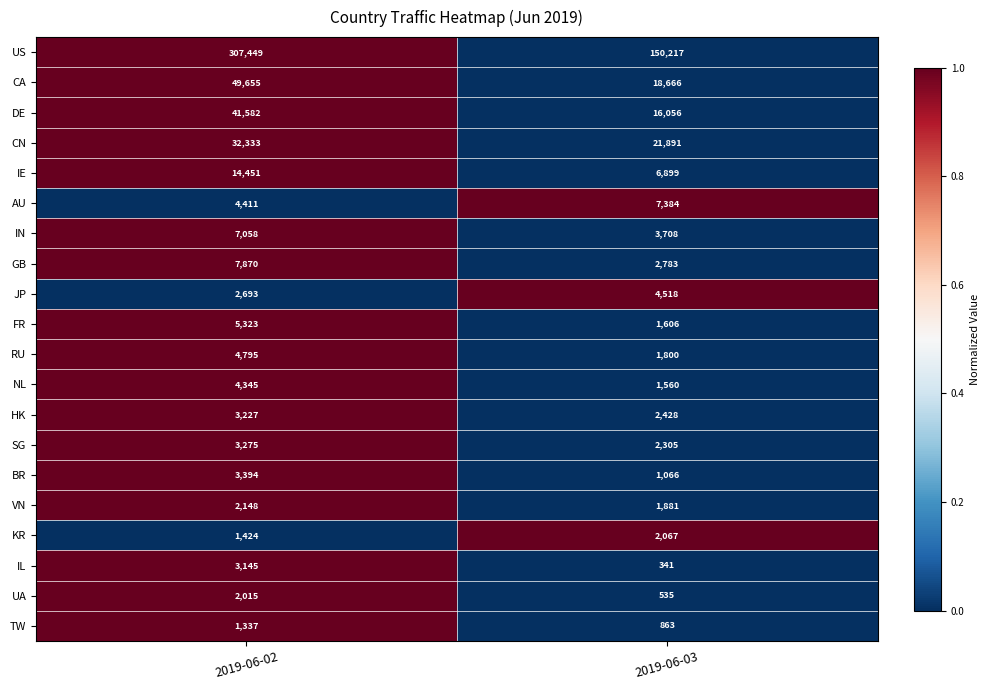

What is the greatest value displayed?

307449